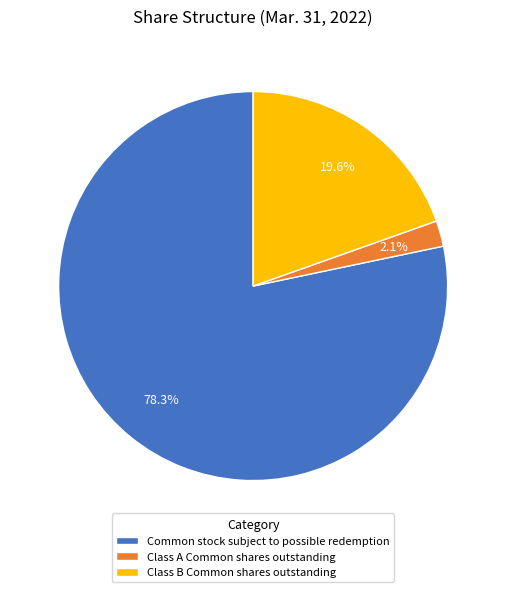

The Common stock subject to possible redemption slice represents 92% of the pie. True or false?

False